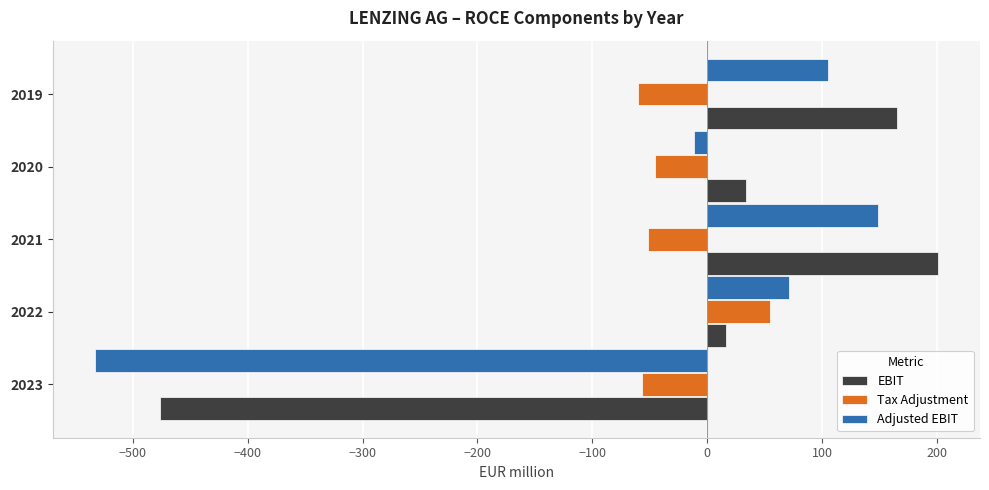

The value of Tax Adjustment at 2023 is -56.5. True or false?

True